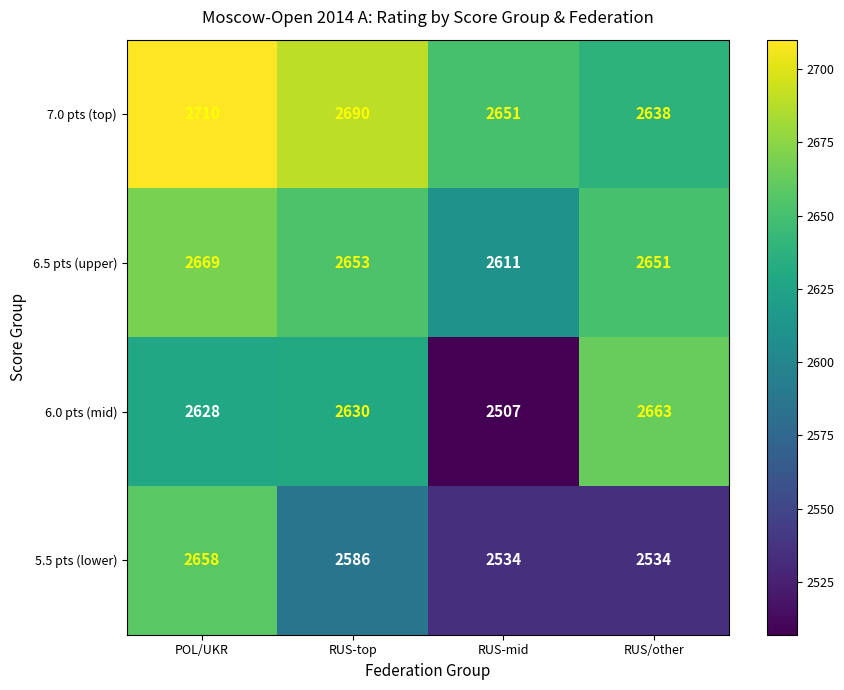

List the series in order of their peak value, lowest first.

5.5 pts (lower), 6.0 pts (mid), 6.5 pts (upper), 7.0 pts (top)